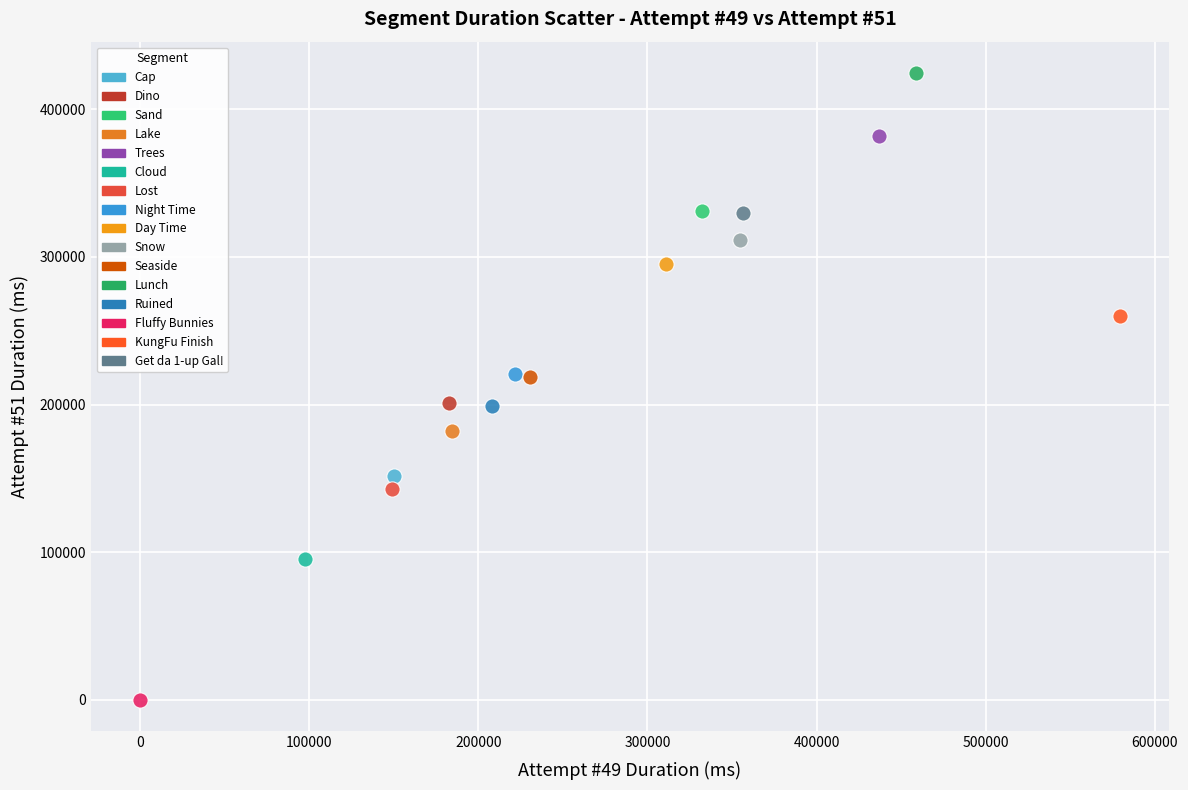

Which series reaches the maximum Y coordinate?

Lunch